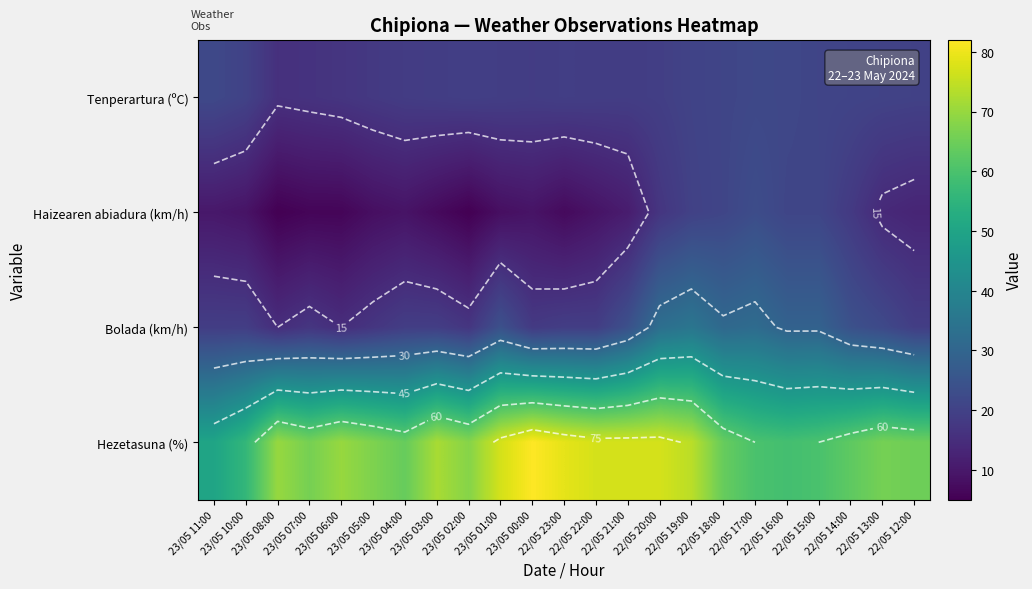

What is the average value of the Tenperartura (ºC) series?

19.4